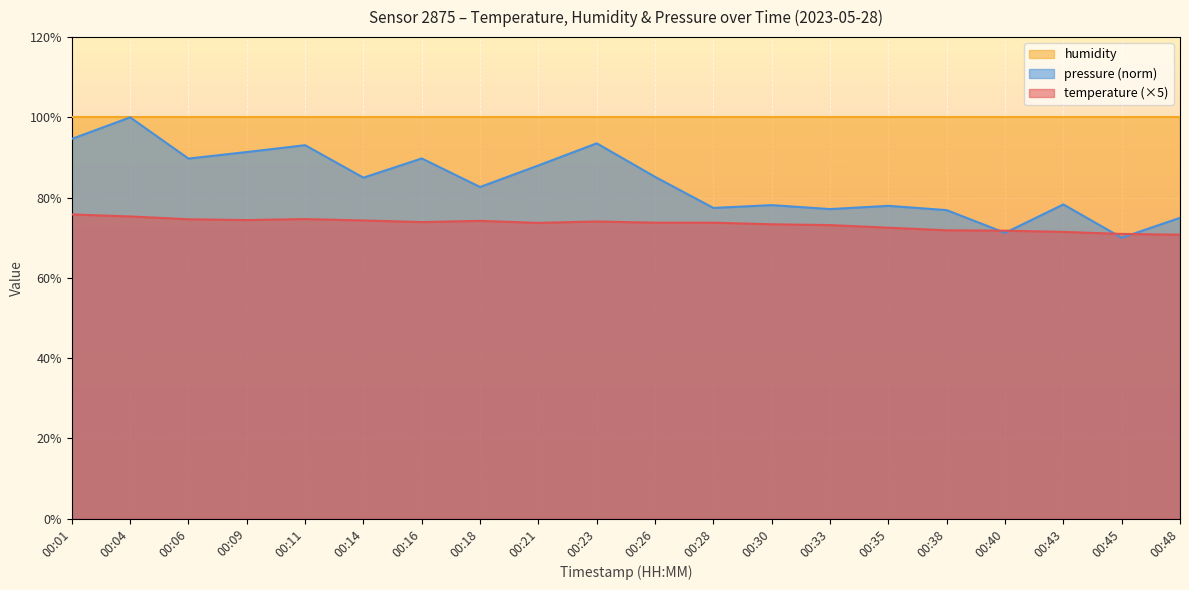

What is the sum of the temperature values at 00:40 and 00:48?

142.5